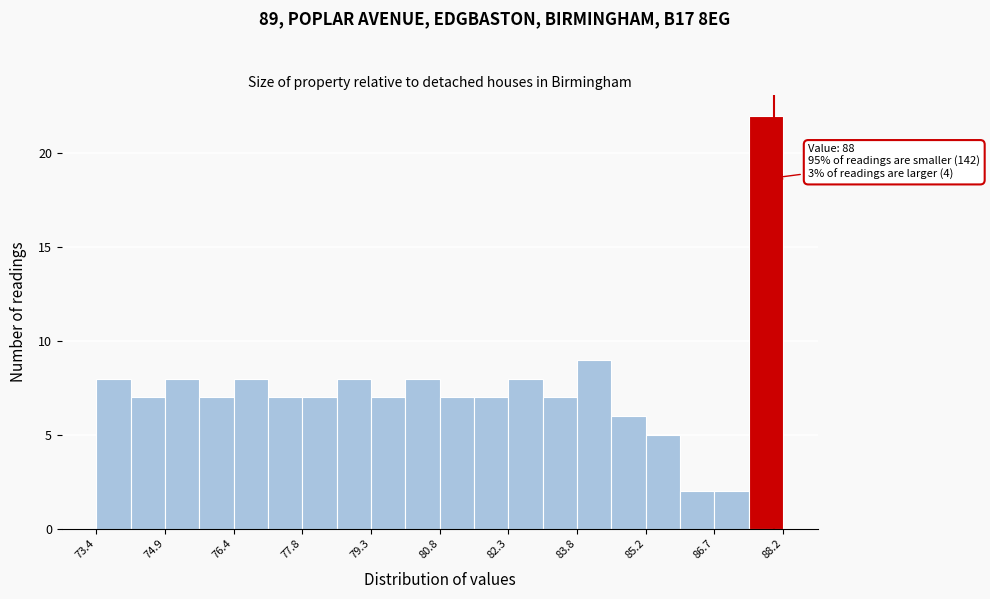

Around what value on the x-axis is the tallest bar? Give the approximate position of its centre, as read against the axis.

87.8